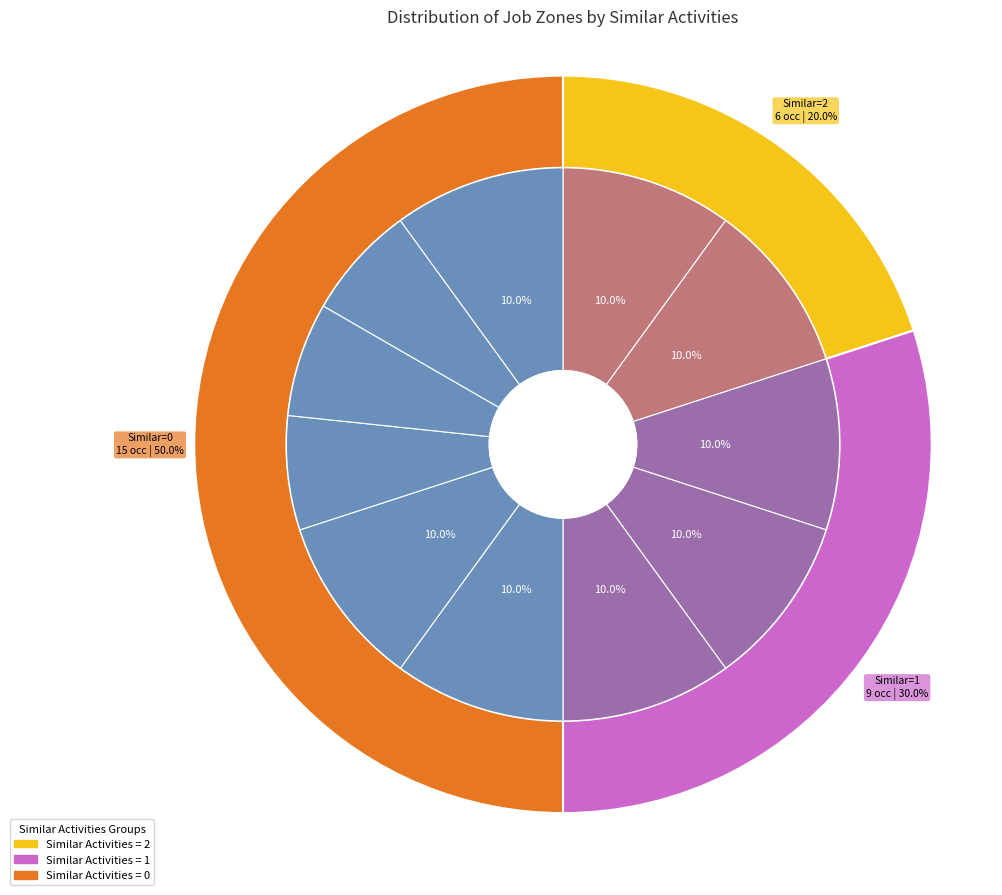

True or false: Similar=0 (Job Zone 3) accounts for 15% of the total.

False